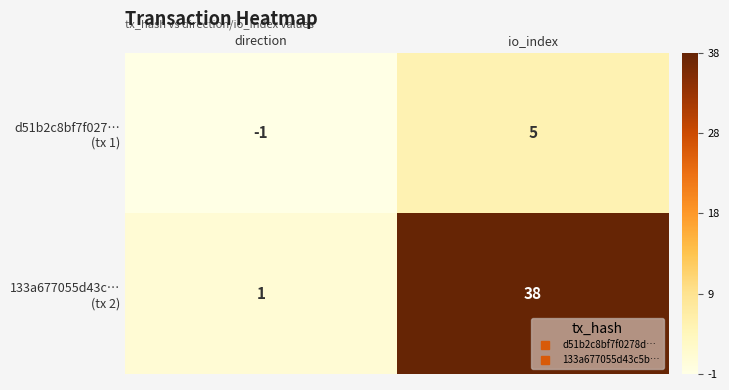

What is the difference between the highest and lowest values at io_index?

33